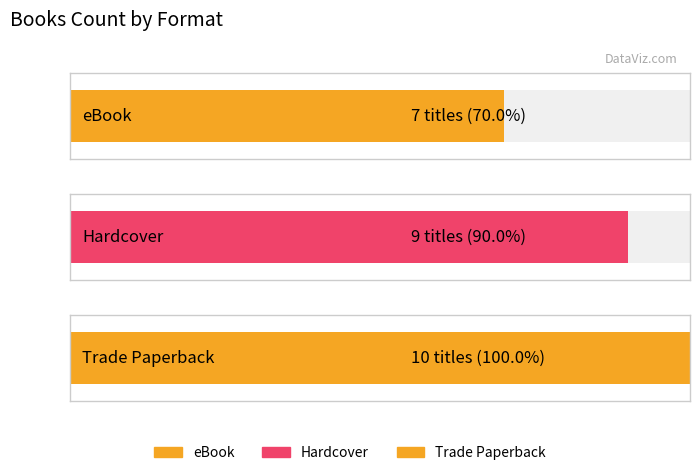

What is the maximum value shown in the chart?

10